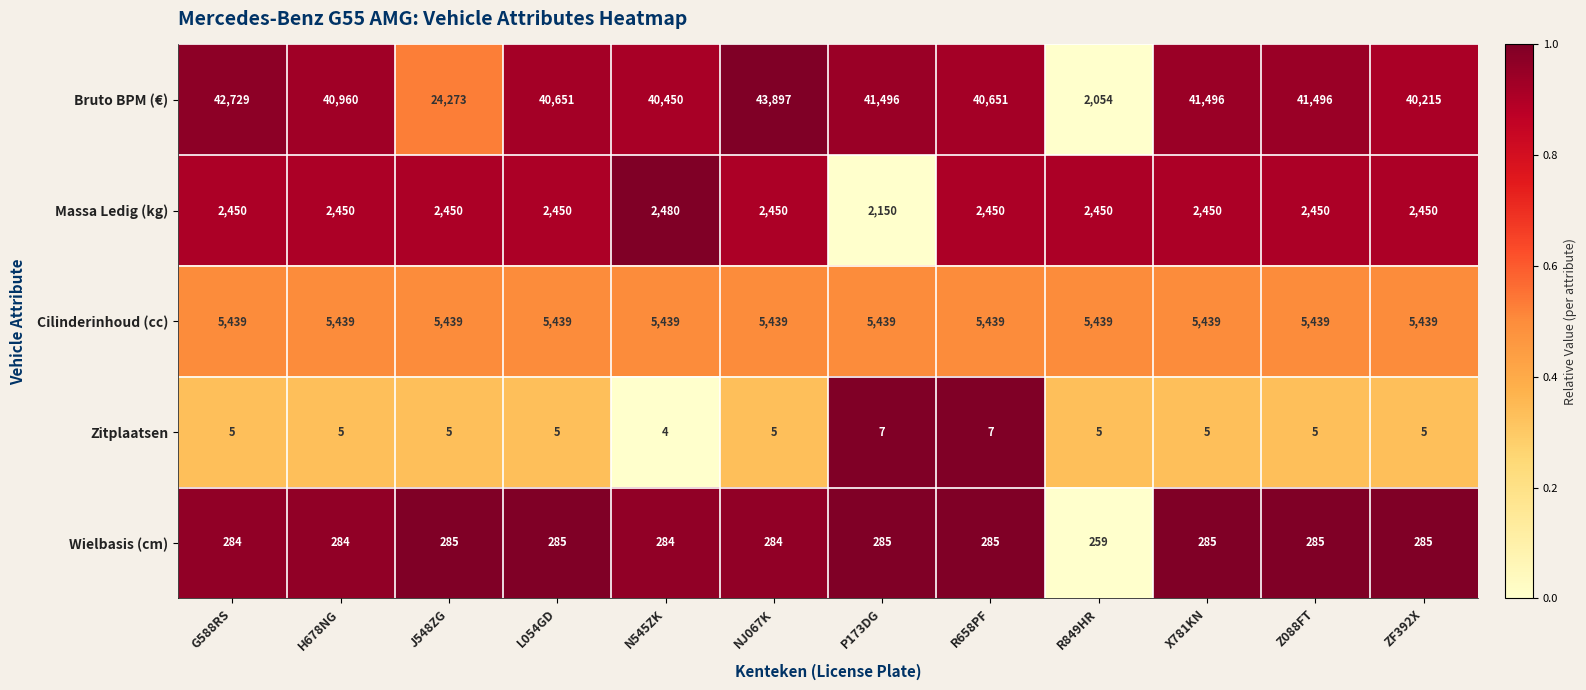

How many categories are shown in the chart?

12